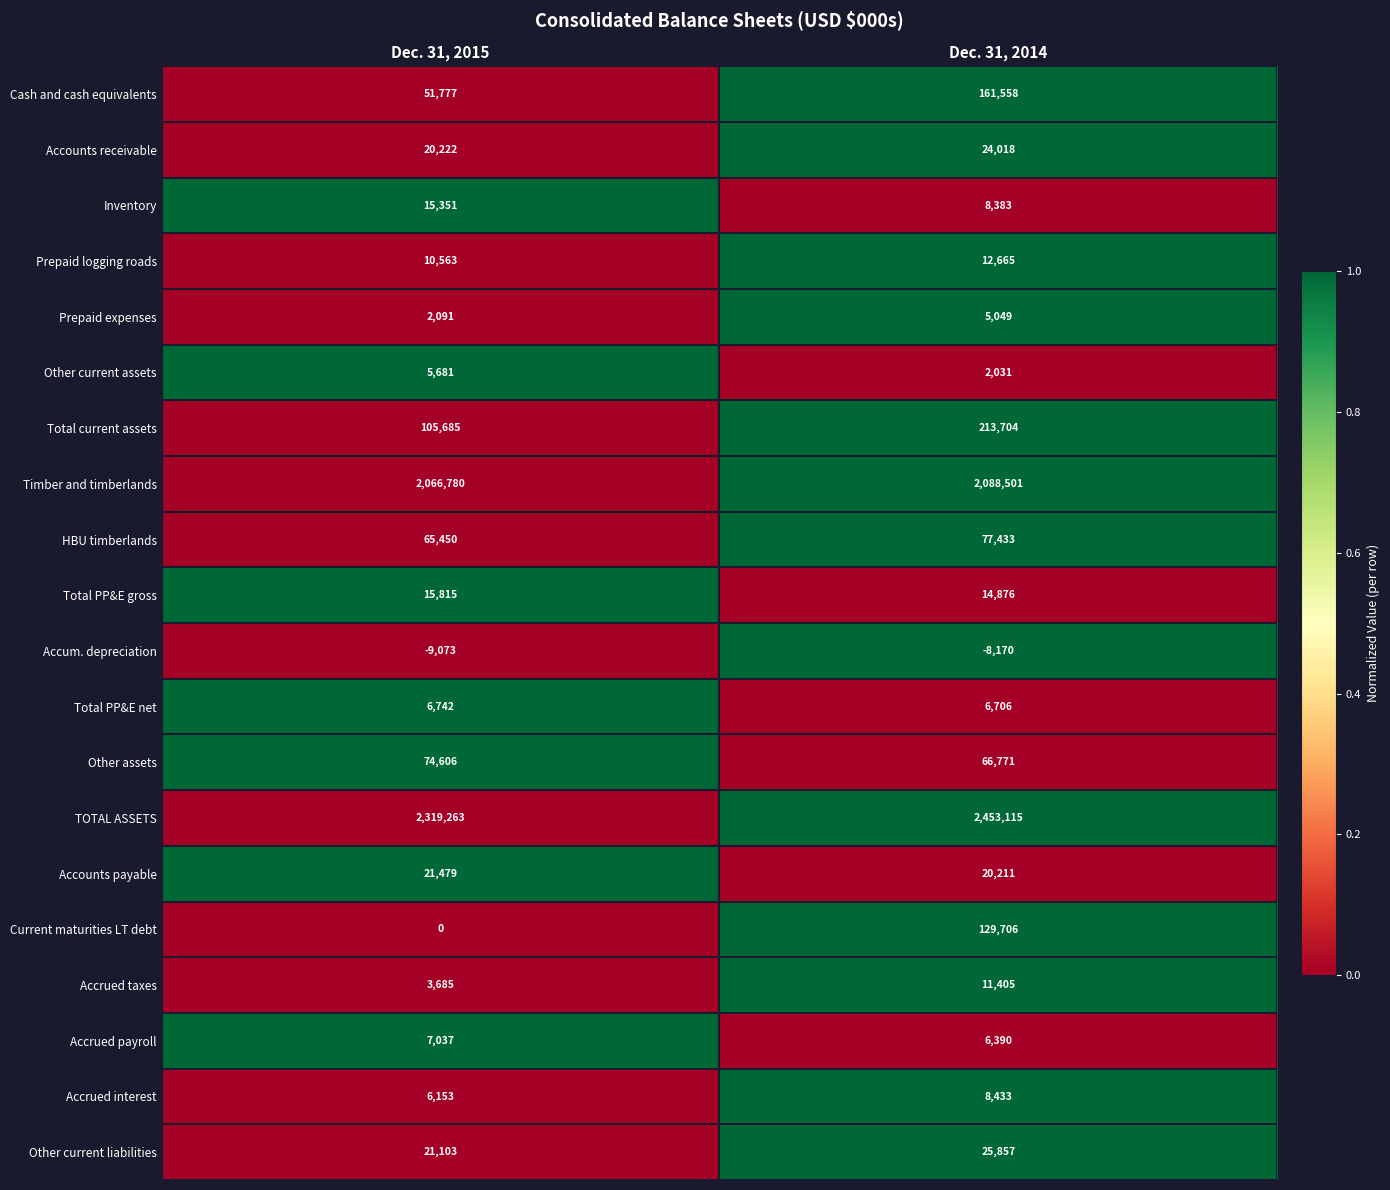

Count the number of categories in the chart.

2